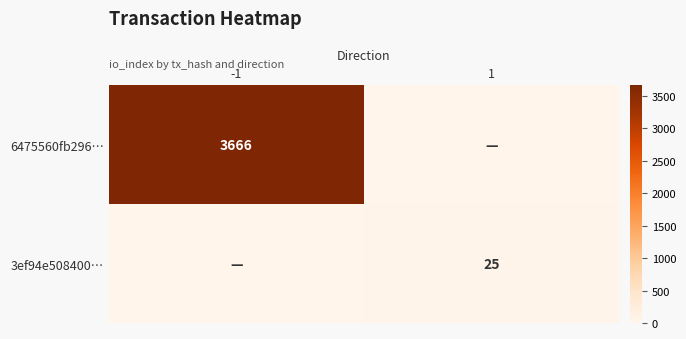

The value of 6475560fb296… at -1 is 2467. True or false?

False